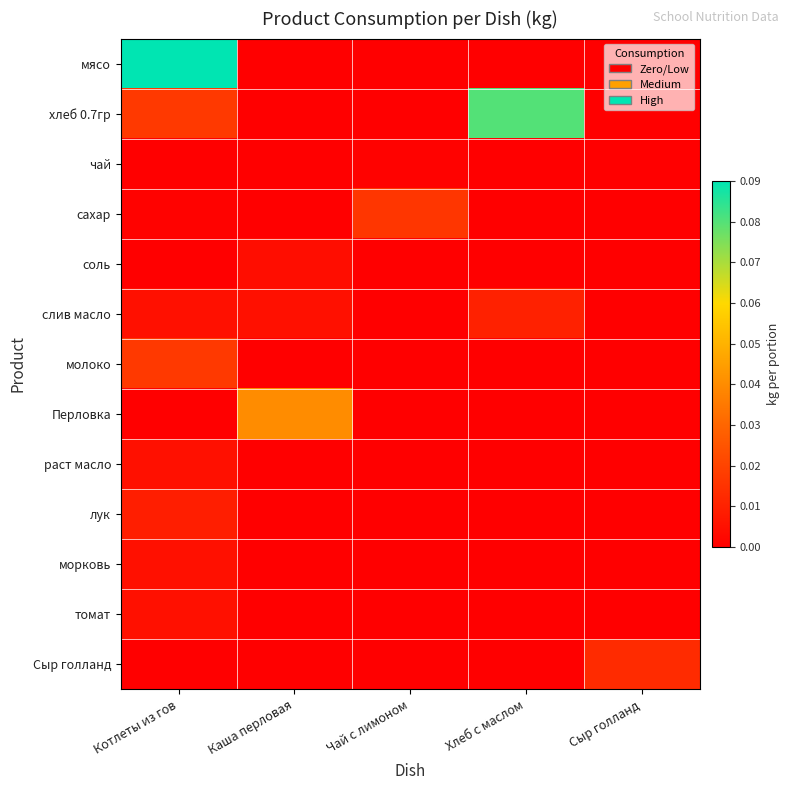

Which category has the lowest value across all series?

Каша перловая